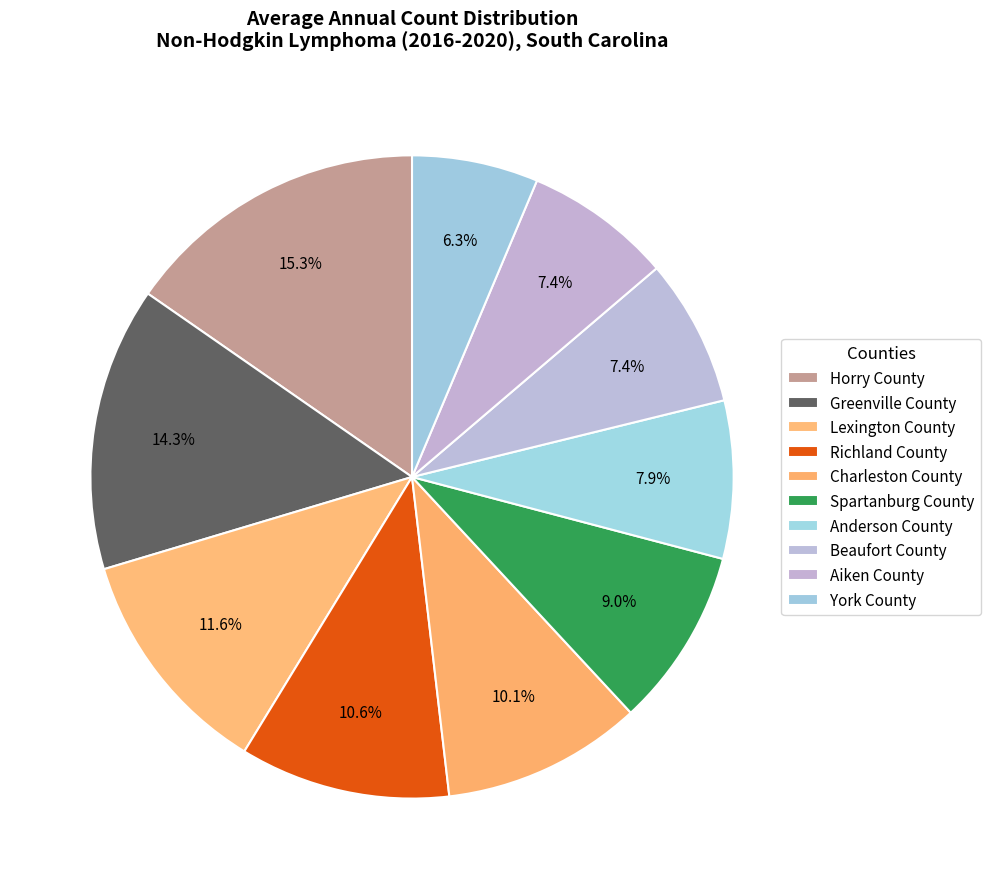

Is there a majority slice in this chart?

No